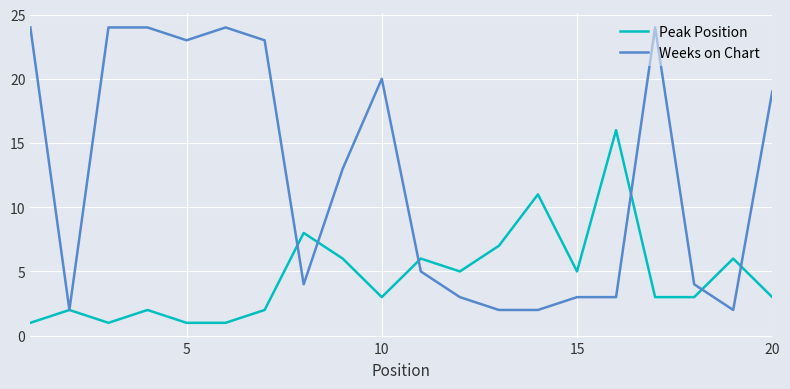

What is the maximum value shown in the chart?

24